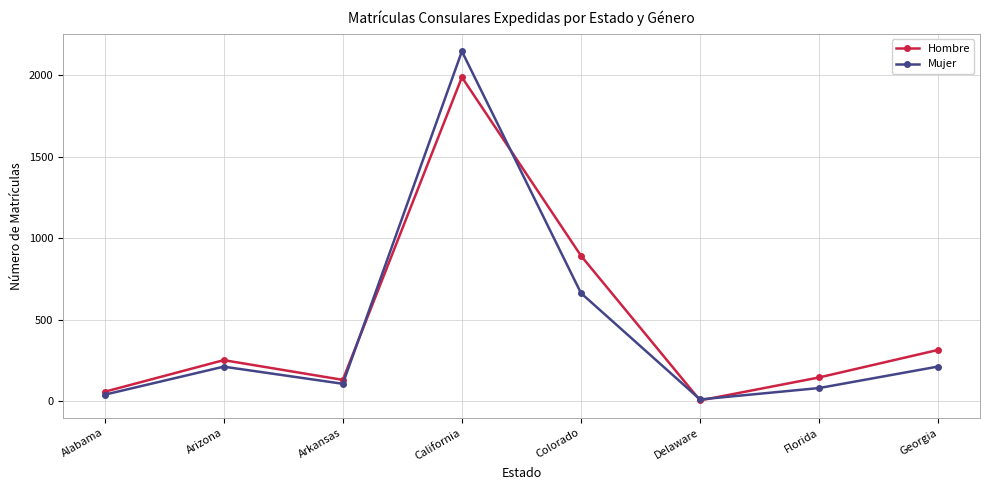

Which series has the largest range (max minus min)?

Mujer